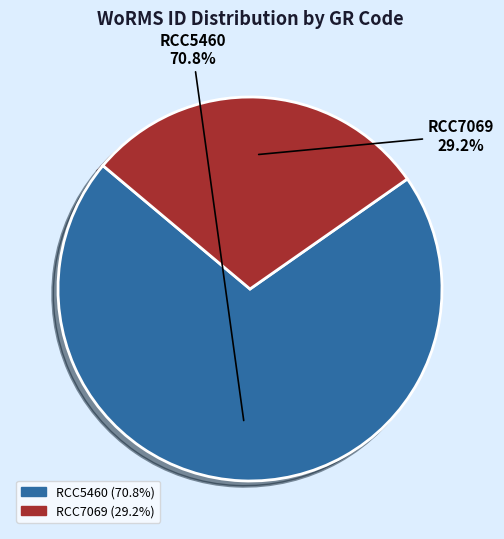

Rank the categories by value from highest to lowest.

RCC5460, RCC7069